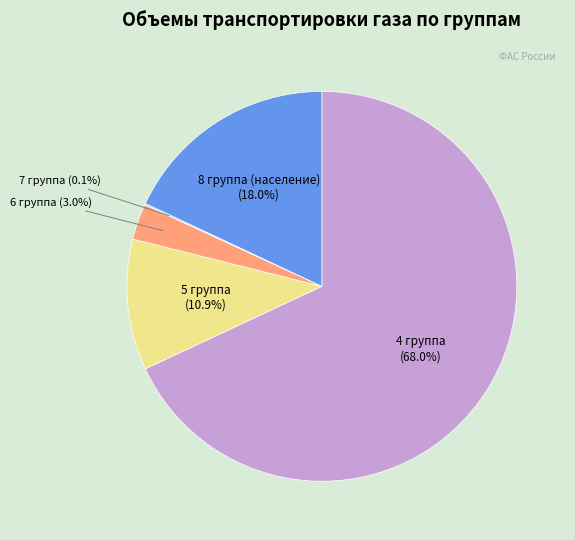

Is it true that 5 группа is 1% of the pie?

False